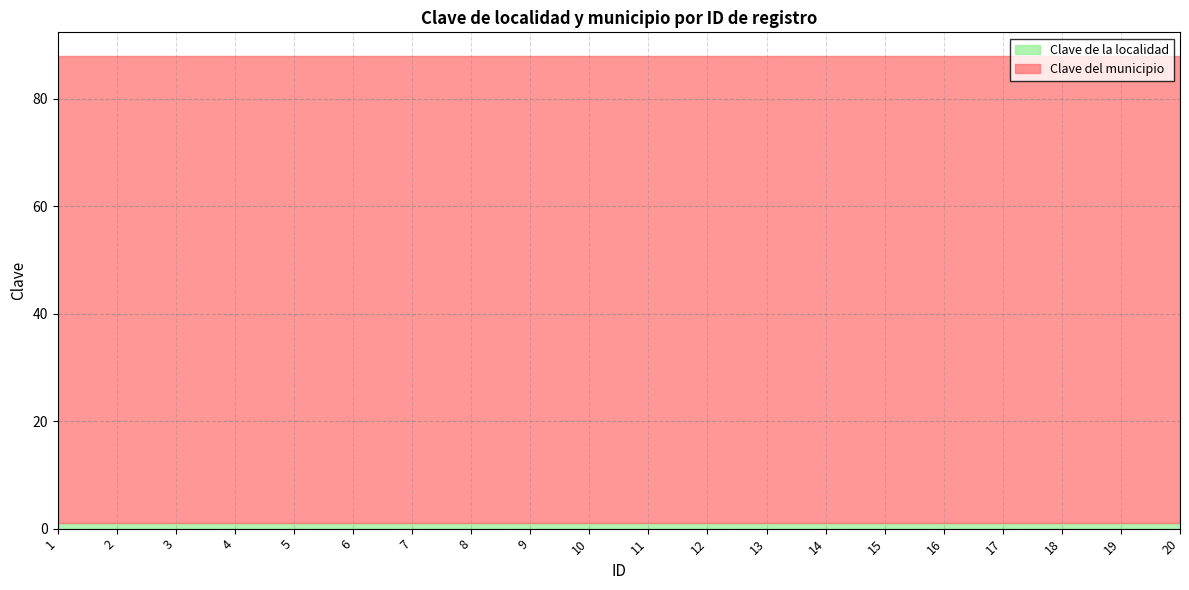

Which series has the largest total across all categories?

Clave del municipio